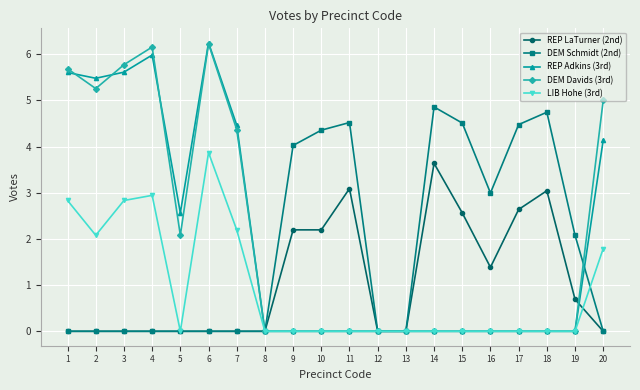

What is the spread (max minus min) of values at 14?

4.9